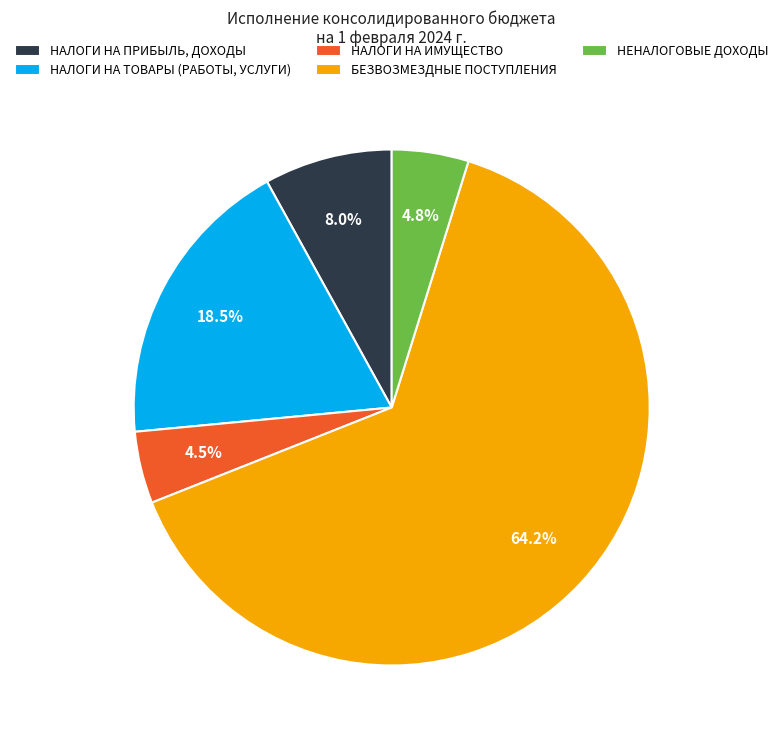

Between НАЛОГИ НА ИМУЩЕСТВО and НАЛОГИ НА ПРИБЫЛЬ, ДОХОДЫ, which is larger?

НАЛОГИ НА ПРИБЫЛЬ, ДОХОДЫ